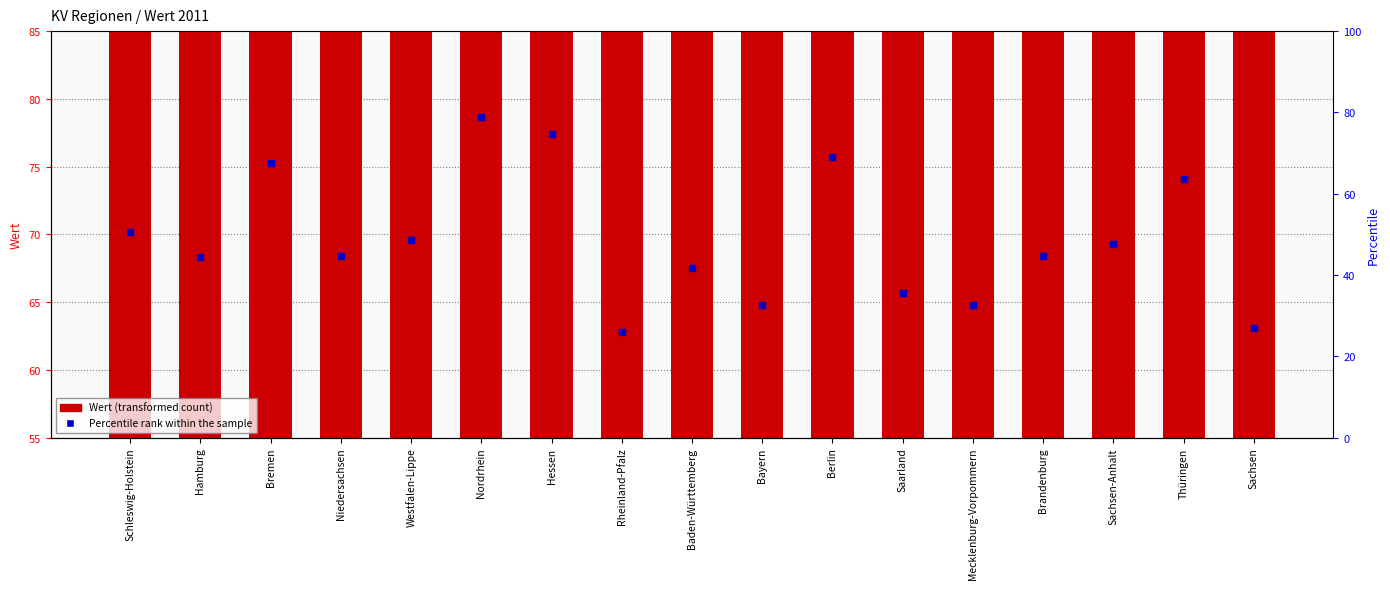

True or false: the data shows 129.3 at Nordrhein.

False